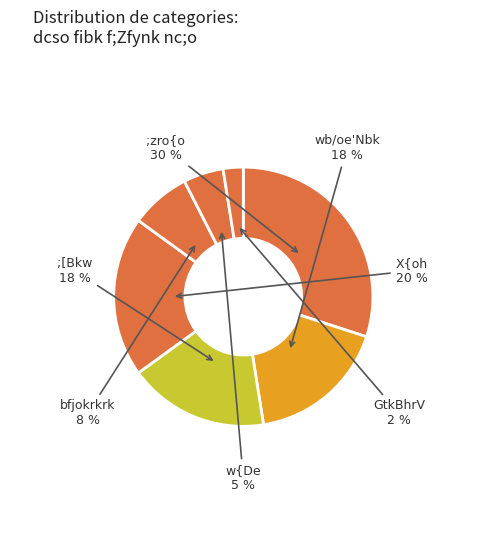

To the nearest percent, what is the combined percentage of ;[Bkw and GtkBhrV?

20%